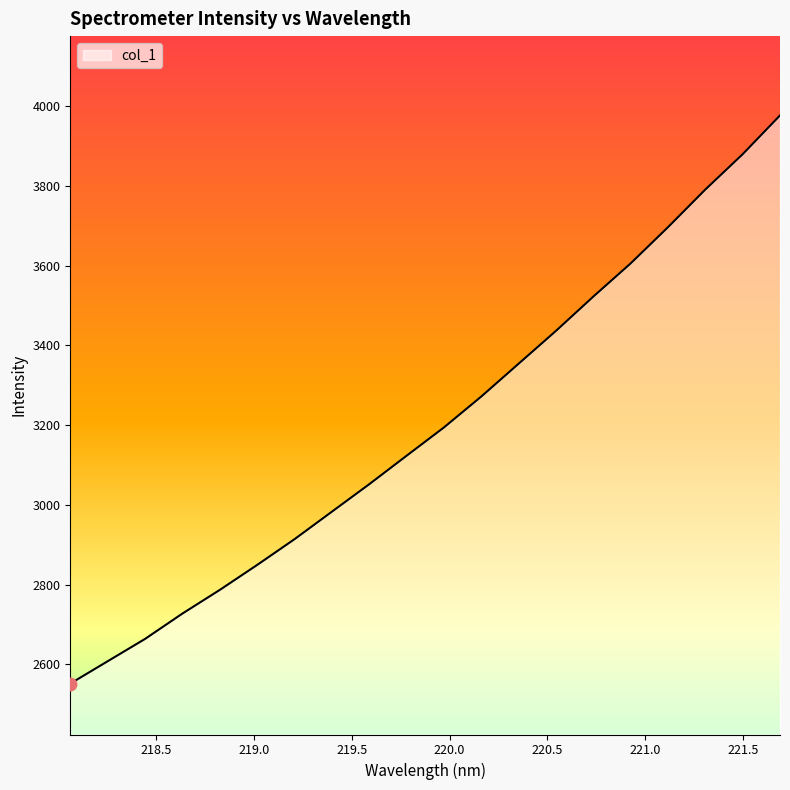

What is the difference between the maximum and minimum values?

1424.6